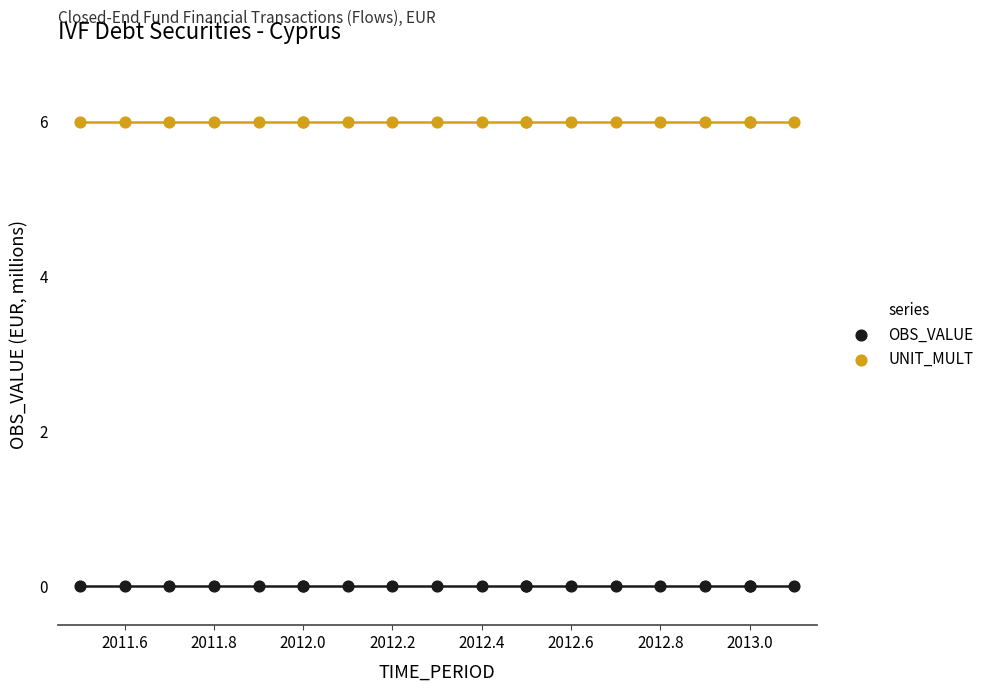

Which series reaches the maximum Y coordinate?

UNIT_MULT